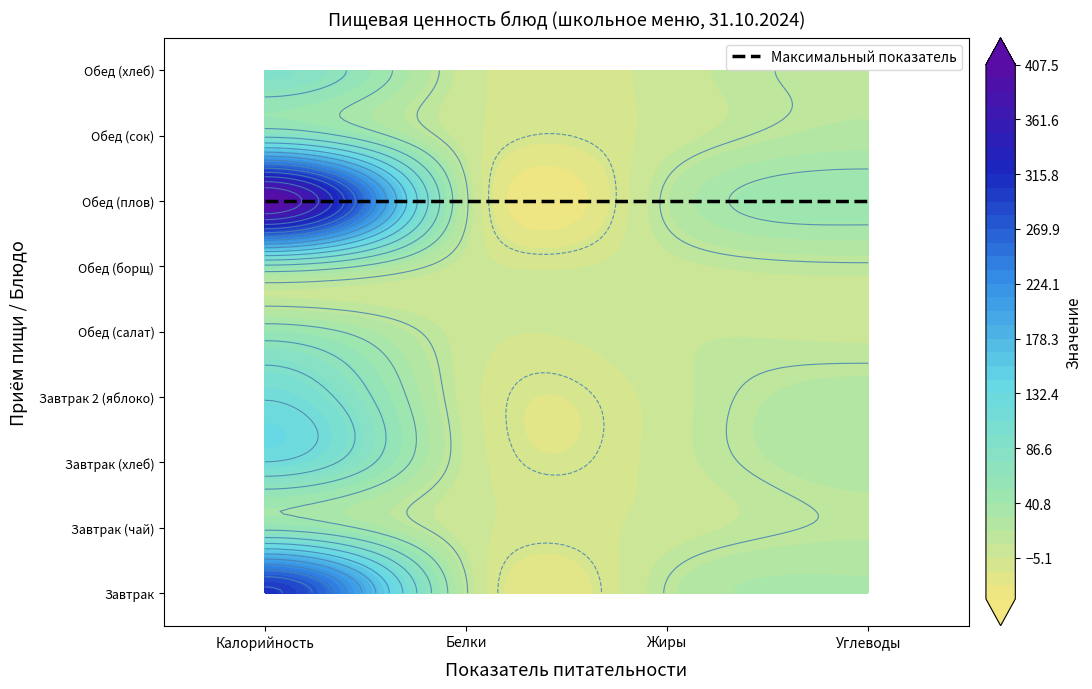

Is it true that Завтрак (хлеб) equals 24.2 at Углеводы?

True